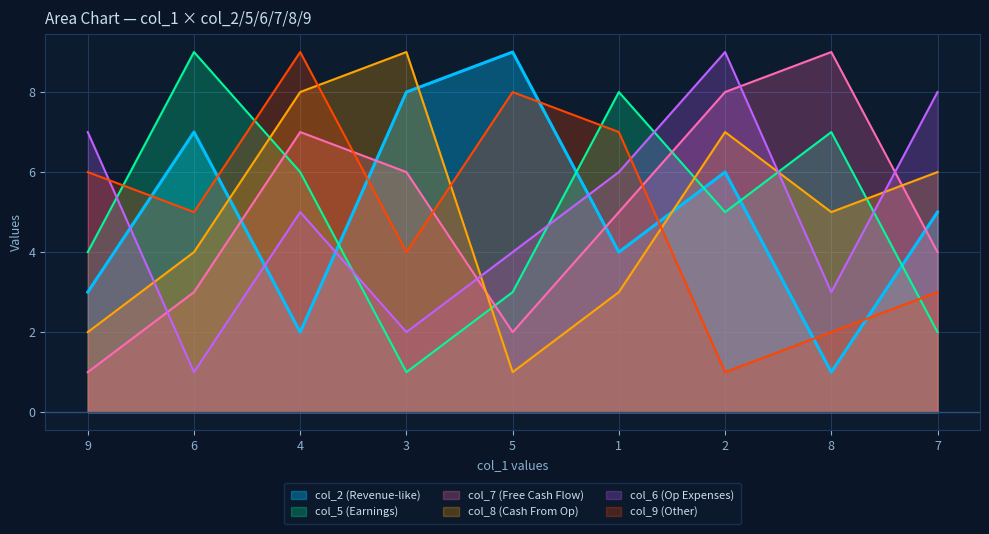

At how many categories does at least one series exceed 7?

8